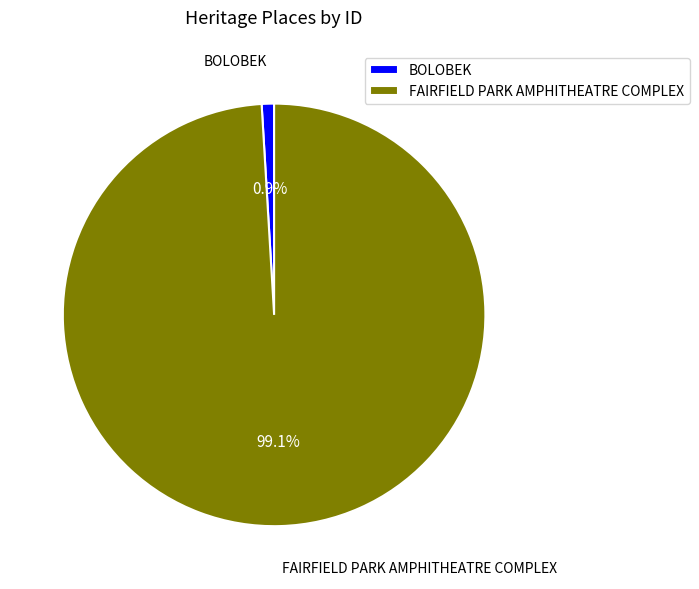

Combined, do BOLOBEK and FAIRFIELD PARK AMPHITHEATRE COMPLEX account for over 50%?

Yes